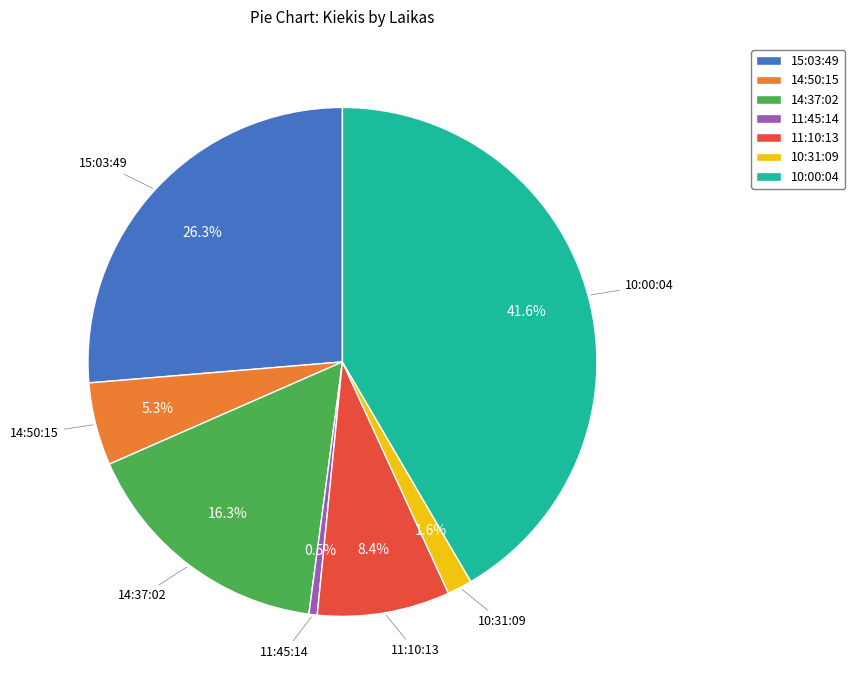

What percentage is NOT represented by 10:31:09?

98.4%